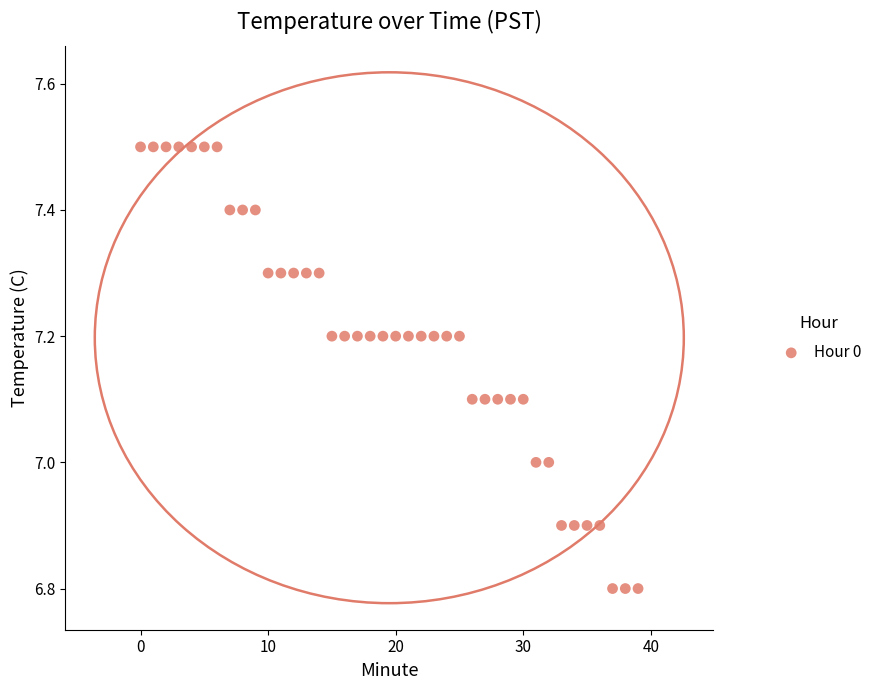

What is the range of Y values (max minus min)?

0.7